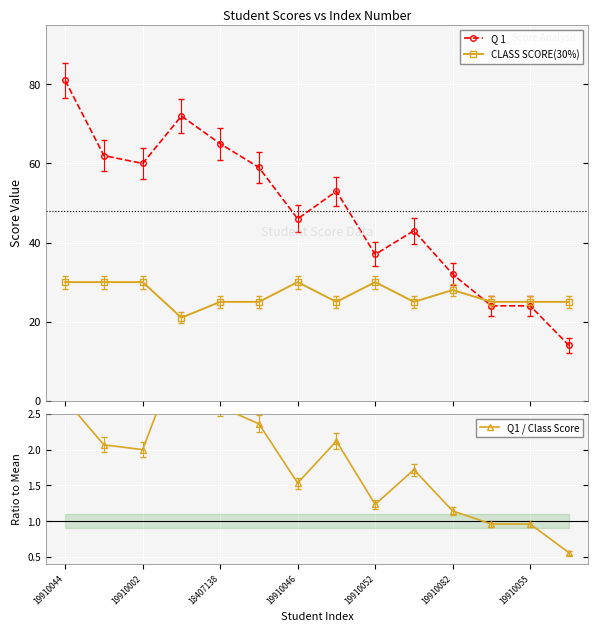

Which series has the largest range (max minus min)?

Q 1